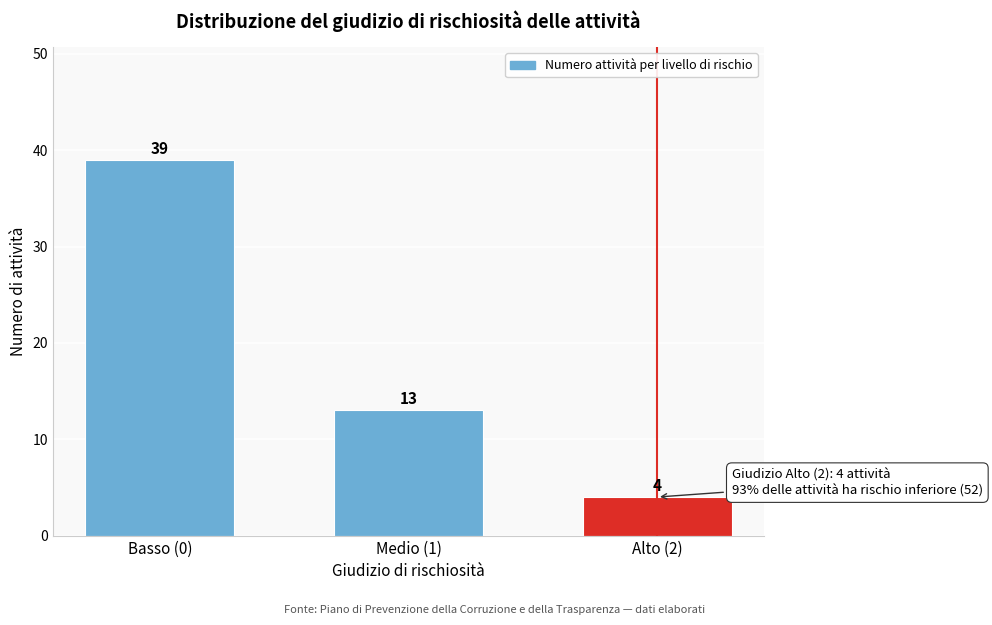

Reading right to left, list all the values displayed in this chart.

4	13	39